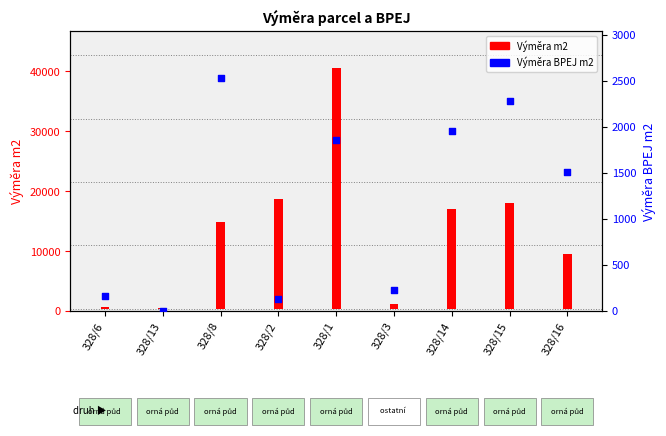

Approximately how many times larger is the value at 328/6 compared to 328/13?

40.8